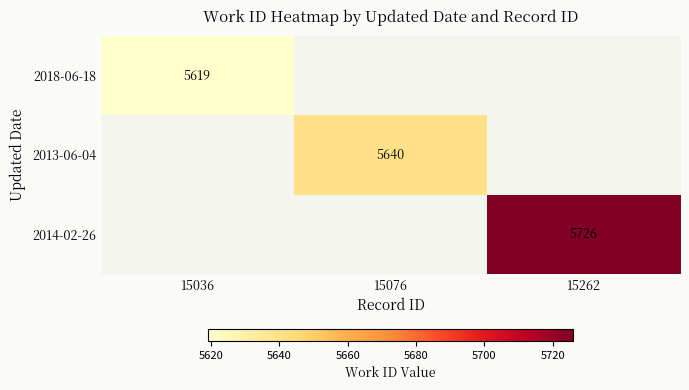

Count the number of categories in the chart.

3